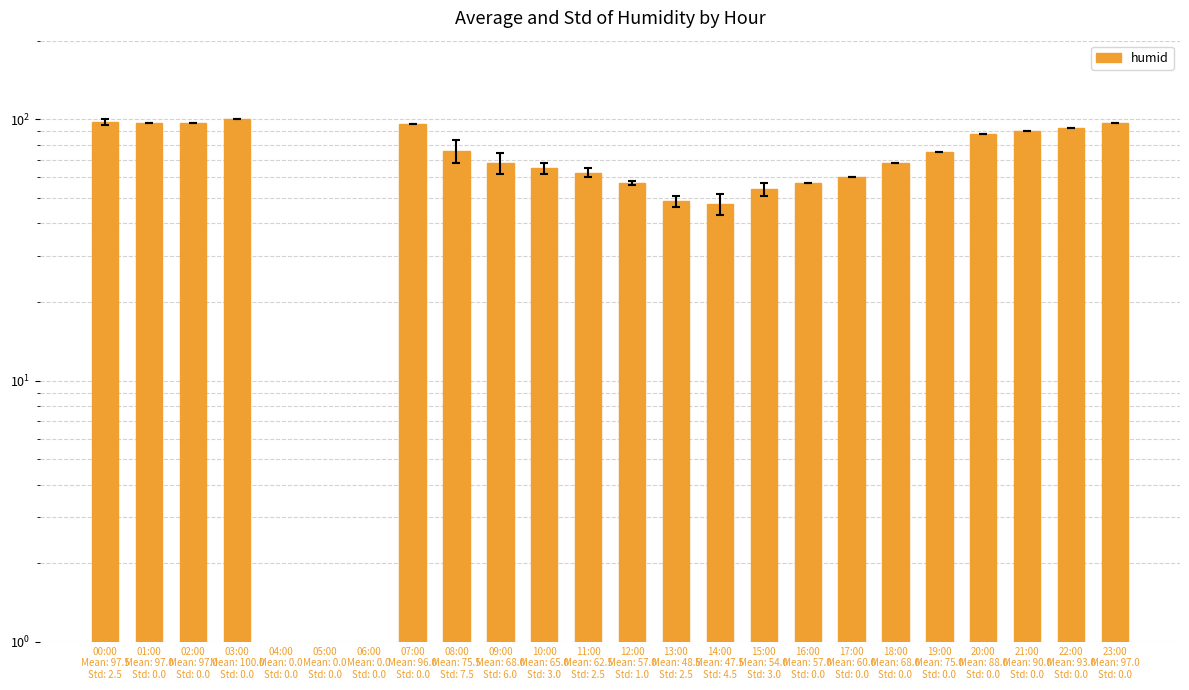

The chart shows a value of 62.5 at 11:00
Mean: 62.5
Std: 2.5. True or false?

True